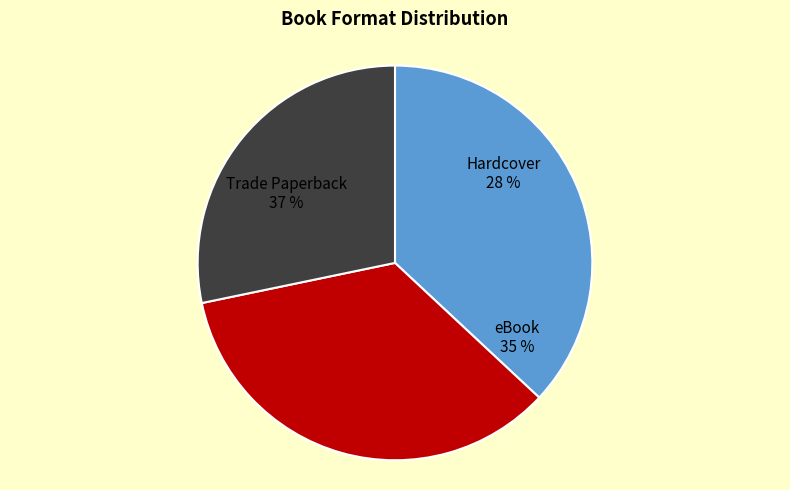

Combined, do Hardcover and Trade Paperback account for over 50%?

Yes